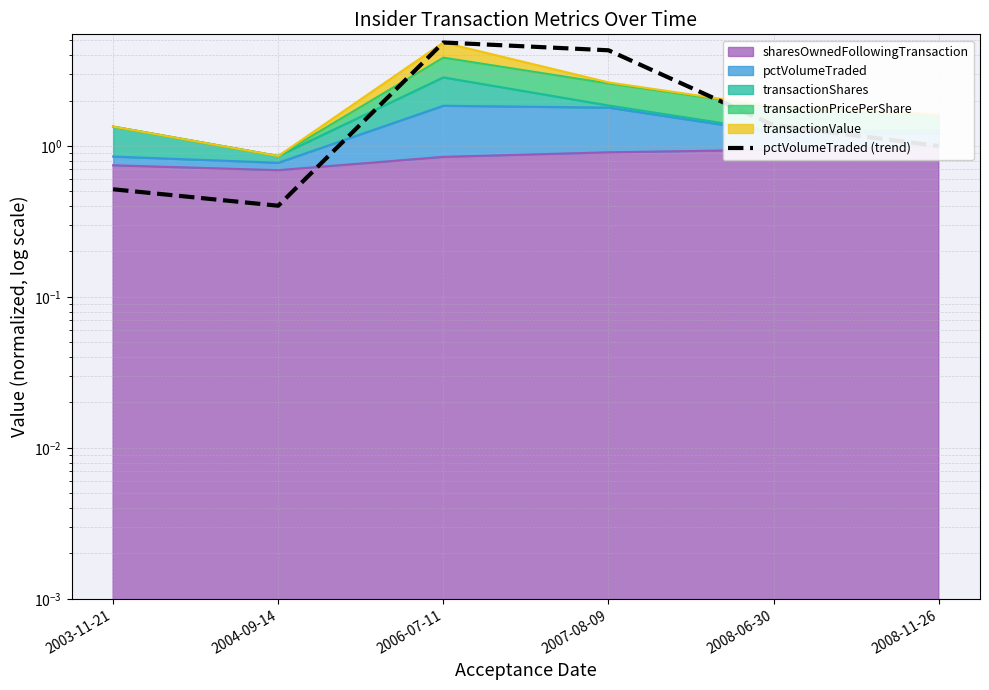

What is the label of the 3rd point from the left?

2006-07-11